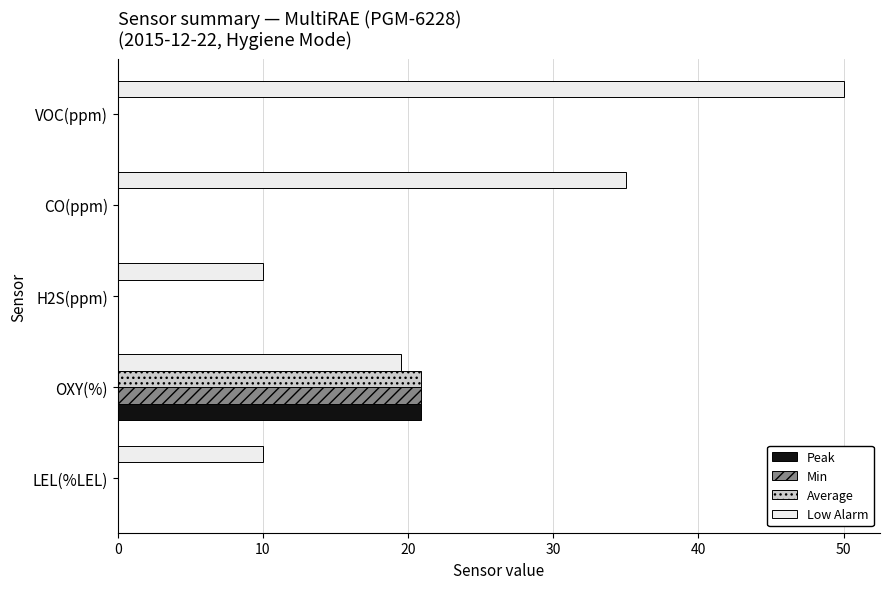

Is it true that Peak equals 0.0 at H2S(ppm)?

True